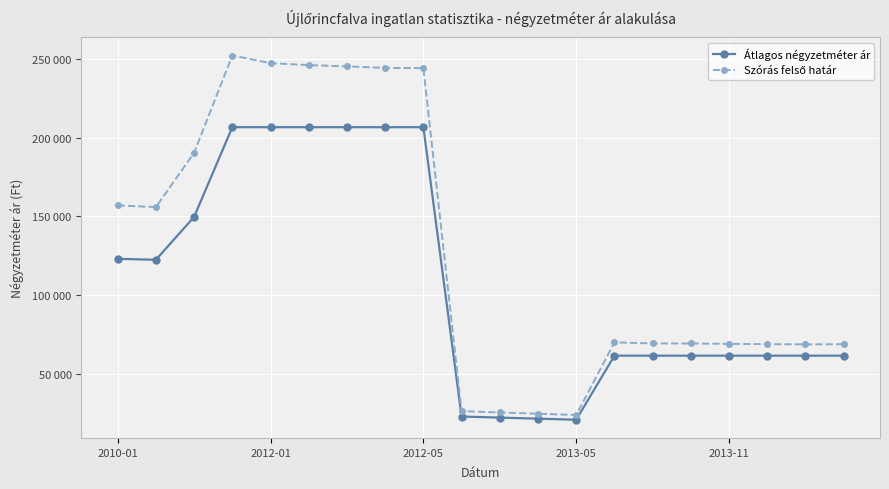

Is this an area chart (filled region under the line)?

No